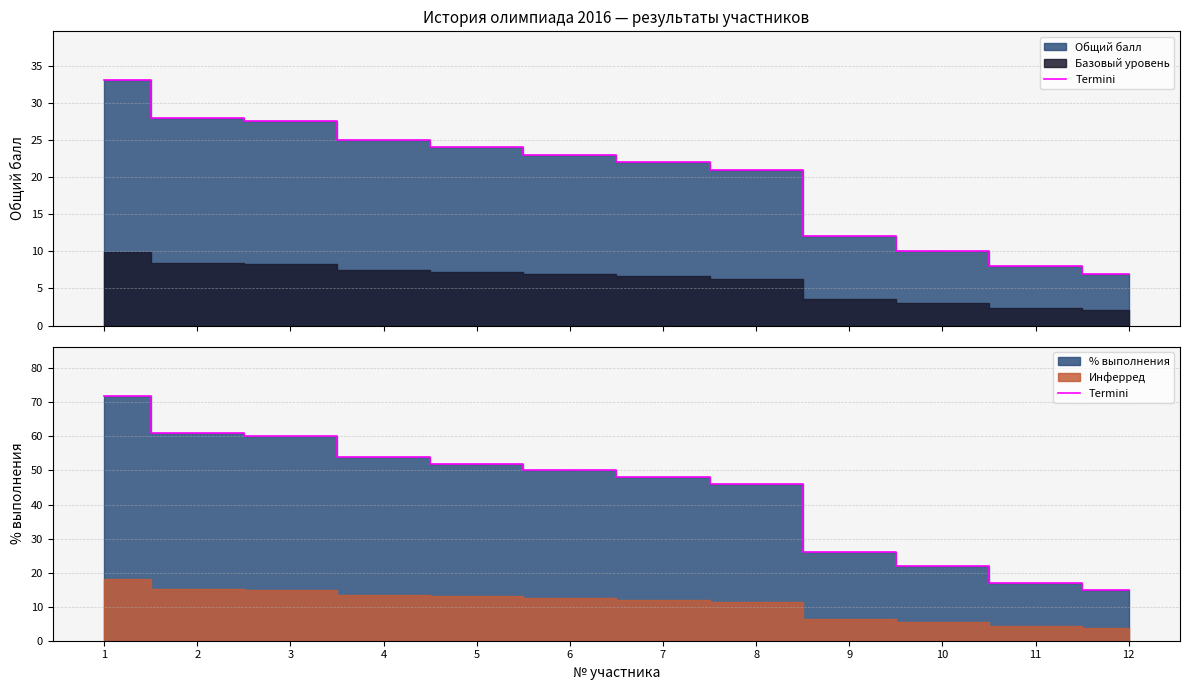

True or false: the data shows 10 at 9.

False